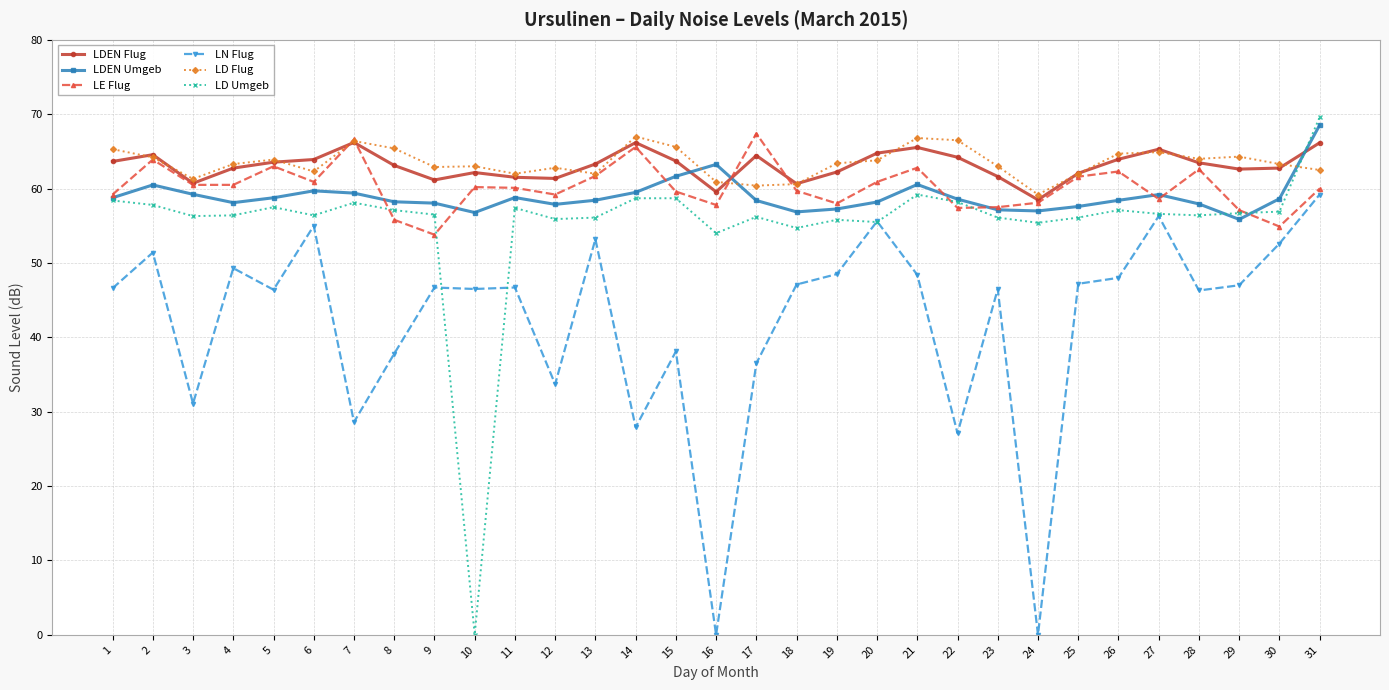

Where does the LDEN Flug series first go above 63?

1